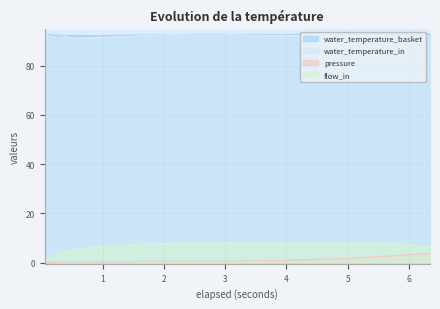

Which has a higher value, 3.601 or 2.793?

2.793